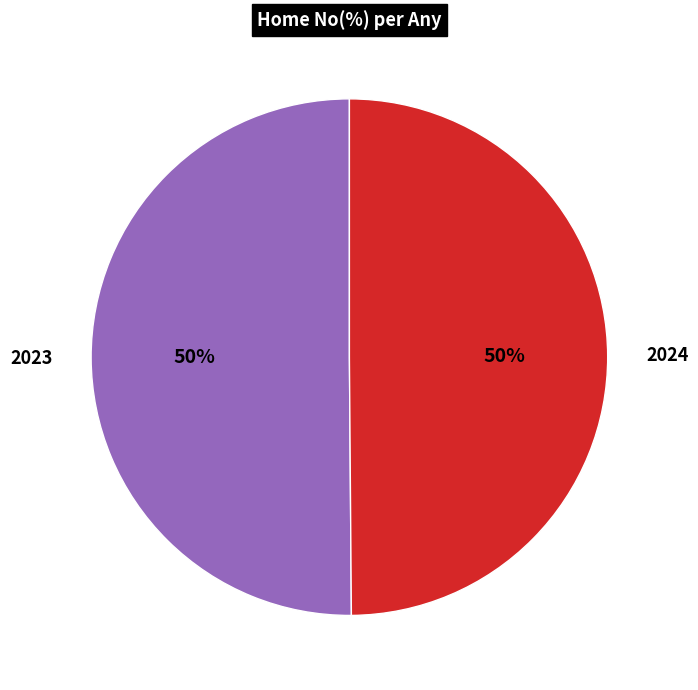

What is the ratio of the value at 2024 to the value at 2023?

1.0